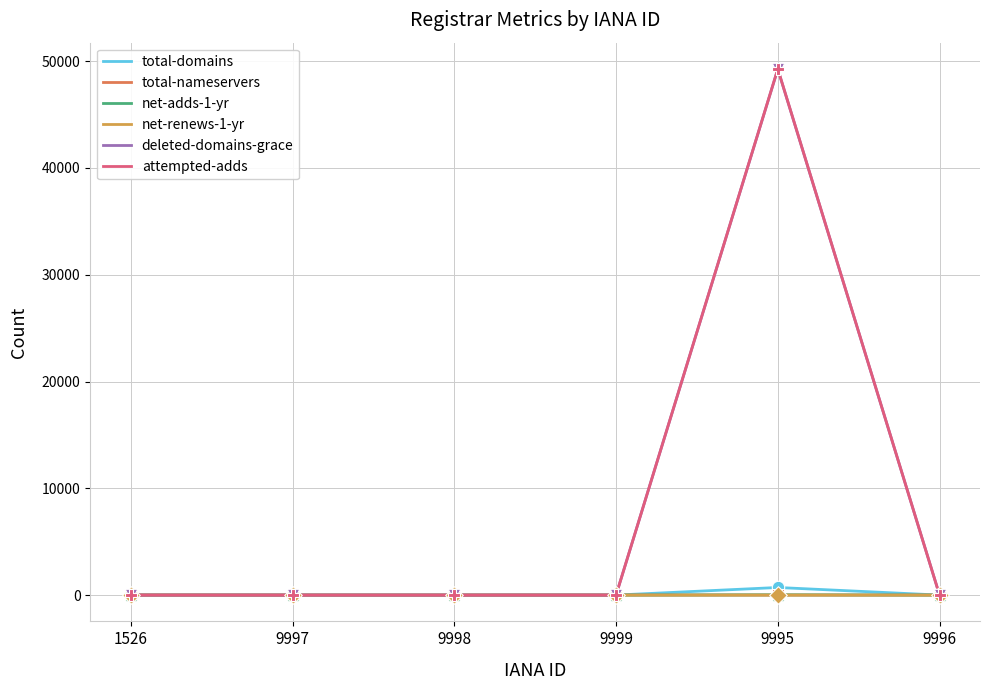

At which category is the sum across all series the highest?

9995